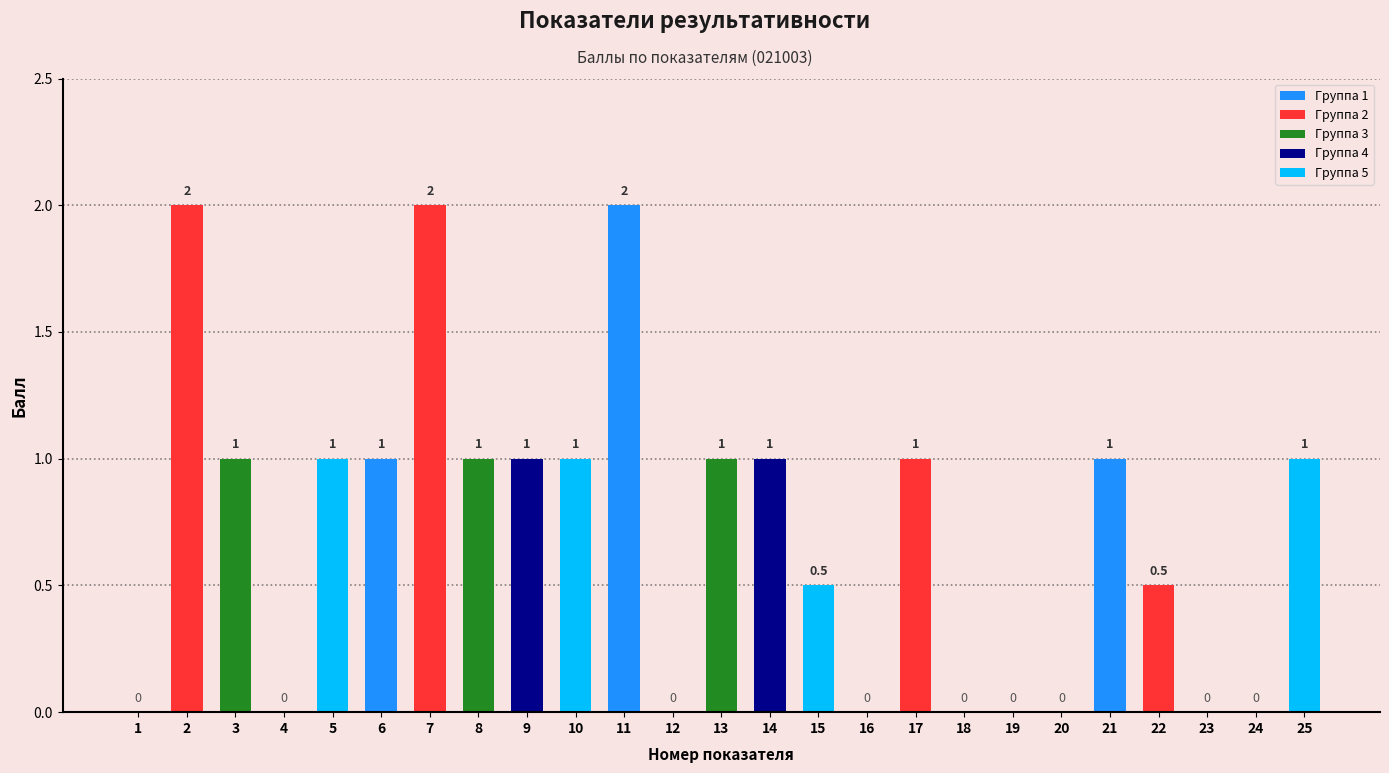

What is the sum of the values at 8 and 17?

2.0